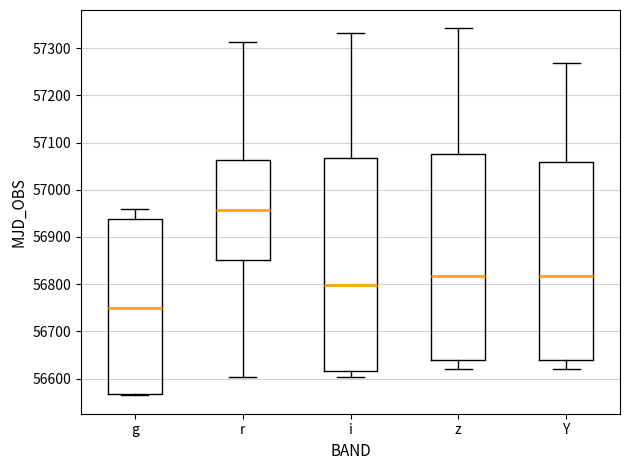

Which box's median line is the highest?

r